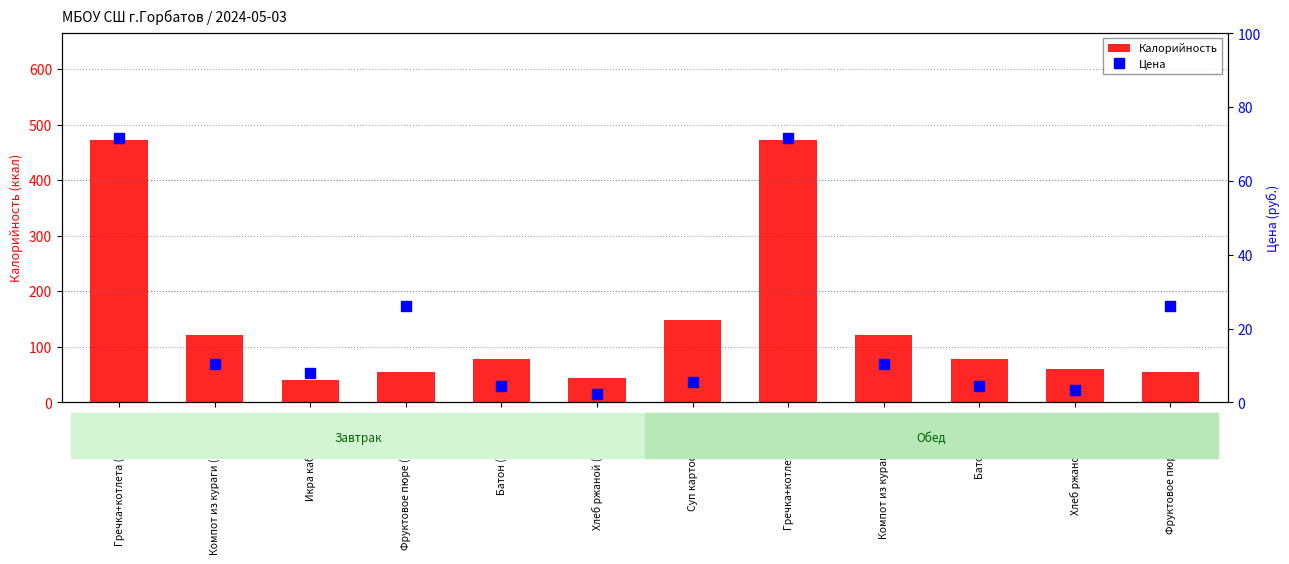

Which series has the largest total across all categories?

Калорийность